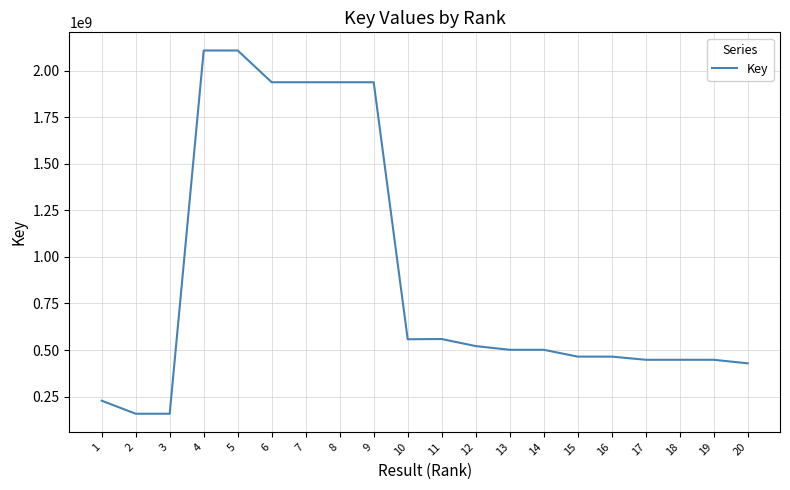

Is it true that the value at 13 is 299553458?

False